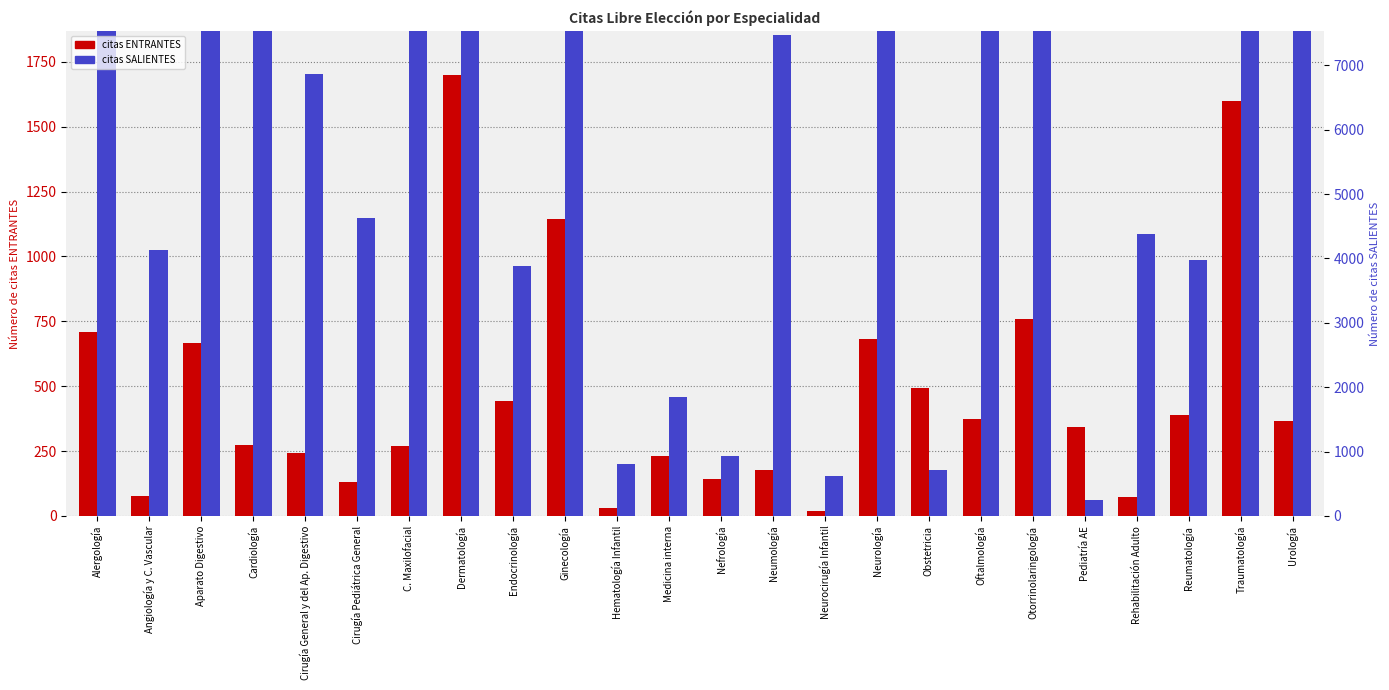

At Cardiología, list the series in order from largest to smallest.

Número citas SALIENTES Libre Elección, Número citas ENTRANTES Libre Elección